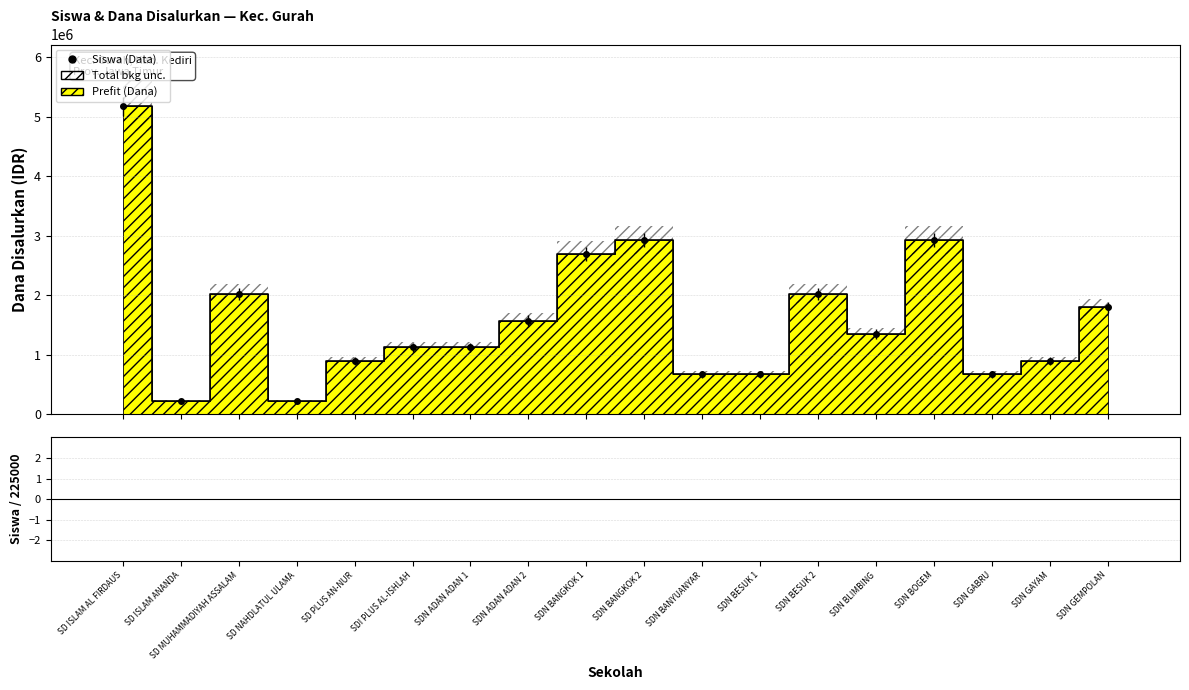

Which category has the lowest value across all series?

SD ISLAM ANANDA